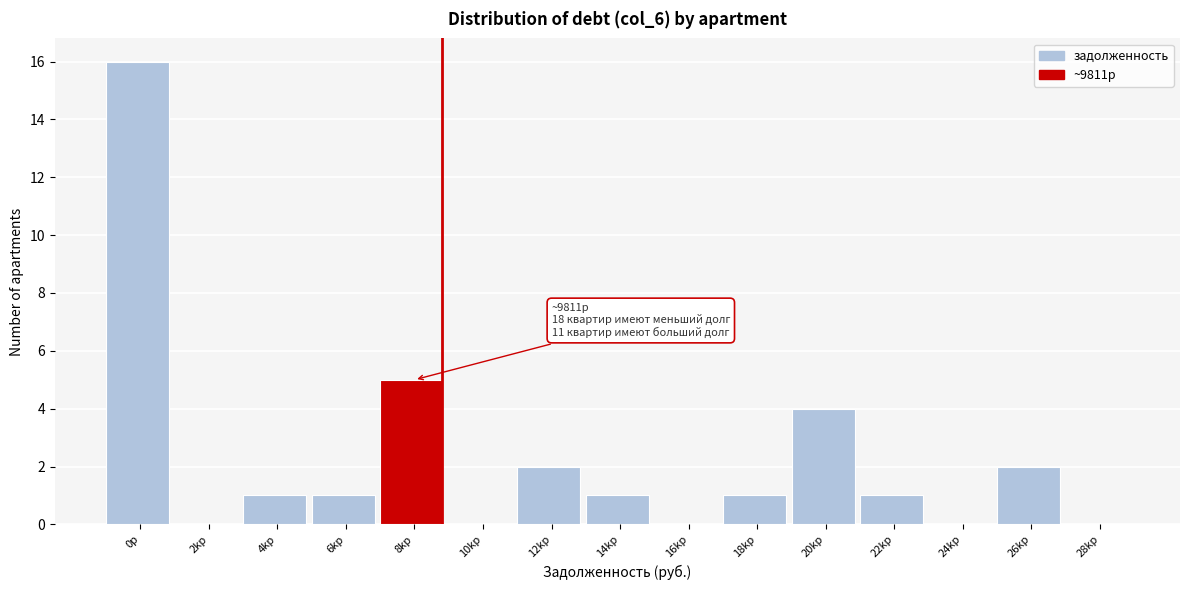

Reading left to right, extract all data points from this chart.

0р=16	2kр=0	4kр=1	6kр=1	8kр=5	10kр=0	12kр=2	14kр=1	16kр=0	18kр=1	20kр=4	22kр=1	24kр=0	26kр=2	28kр=0